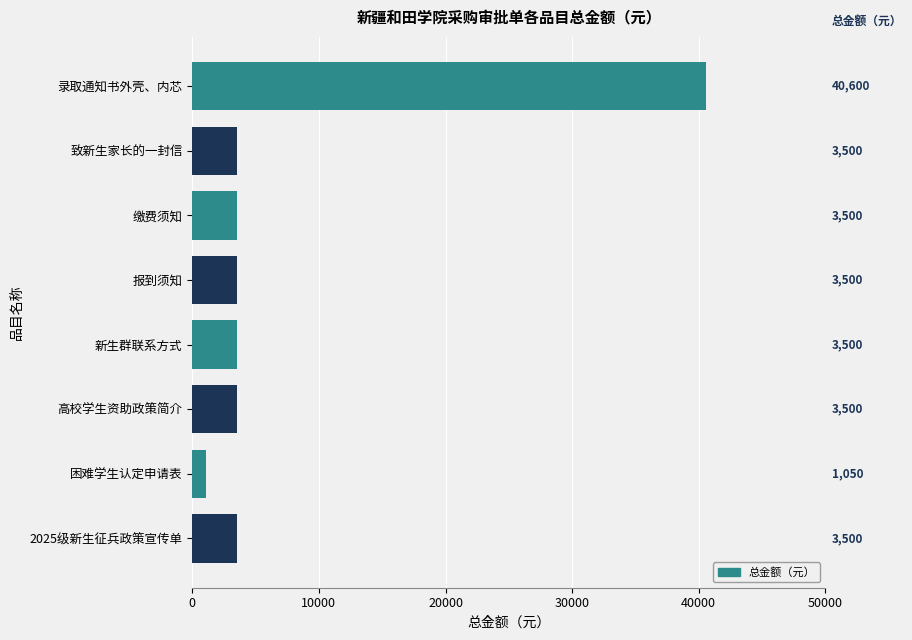

What is the change in value from 录取通知书外壳、内芯 to 缴费须知?

-37100